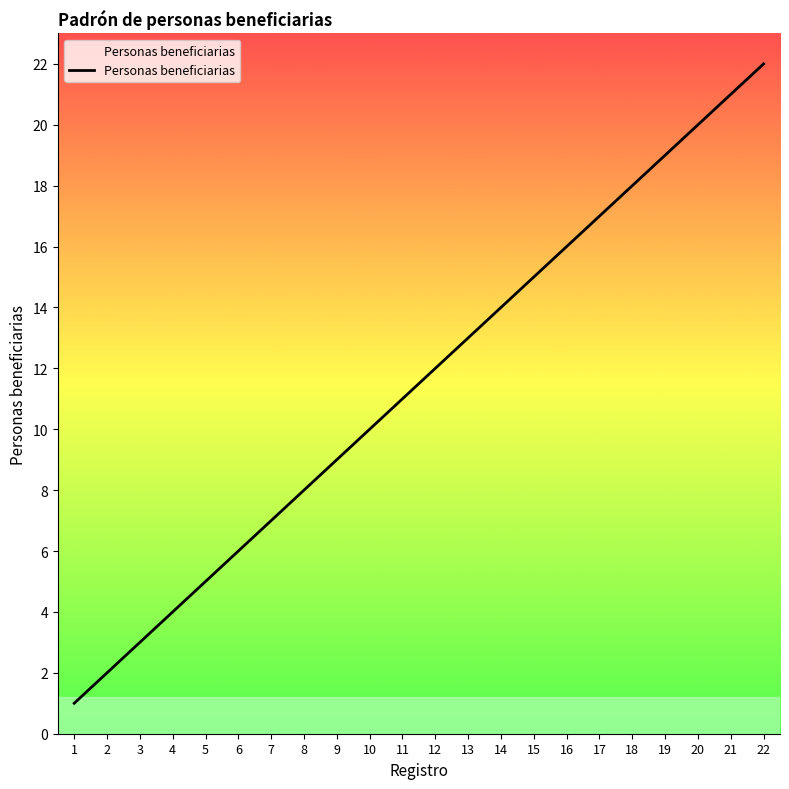

Which category has the highest value across all series?

22